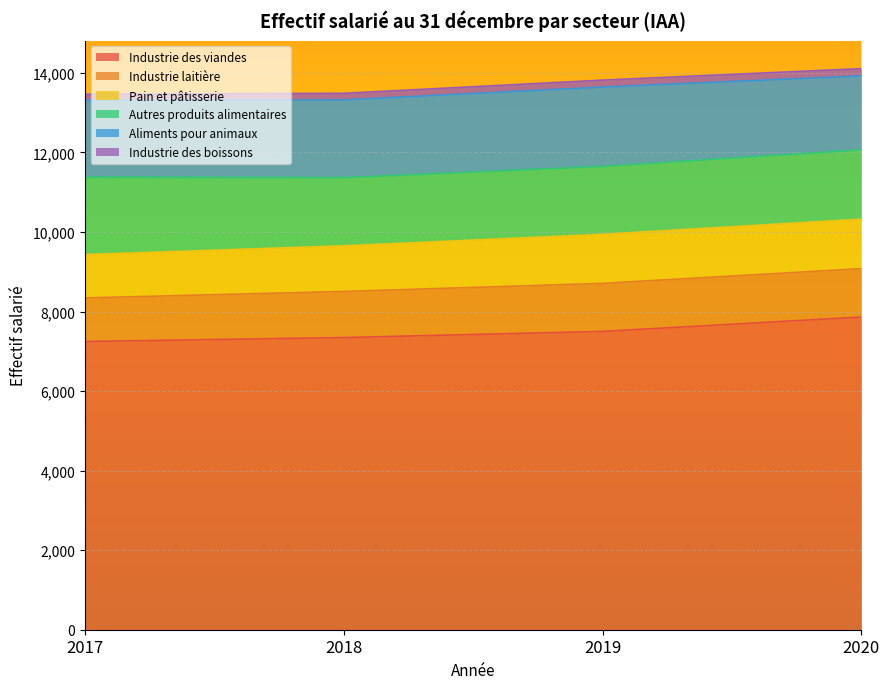

Reading left to right, extract all data points from this chart.

Industrie des viandes: 7246	7345	7500	7862
Industrie laitière: 1096	1160	1208	1216
Pain et pâtisserie: 1091	1147	1234	1244
Autres produits alimentaires: 1944	1714	1706	1743
Aliments pour animaux: 1931	1954	1995	1859
Industrie des boissons: 156	166	175	183